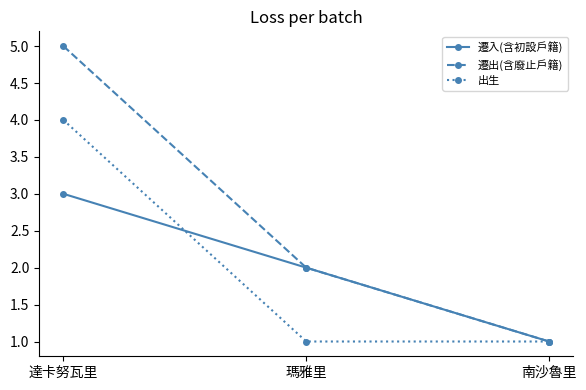

List the series in order of their peak value, lowest first.

遷入(含初設戶籍), 出生, 遷出(含廢止戶籍)